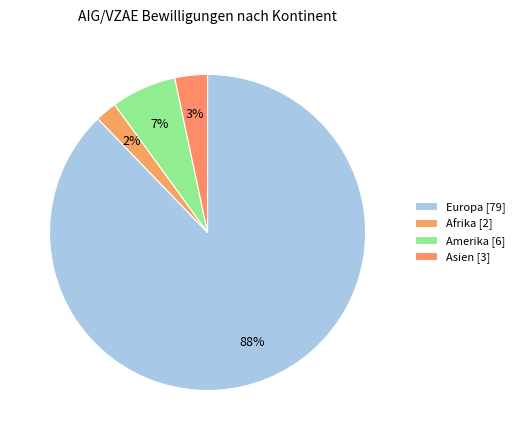

Which category accounts for the majority?

Europa [79]